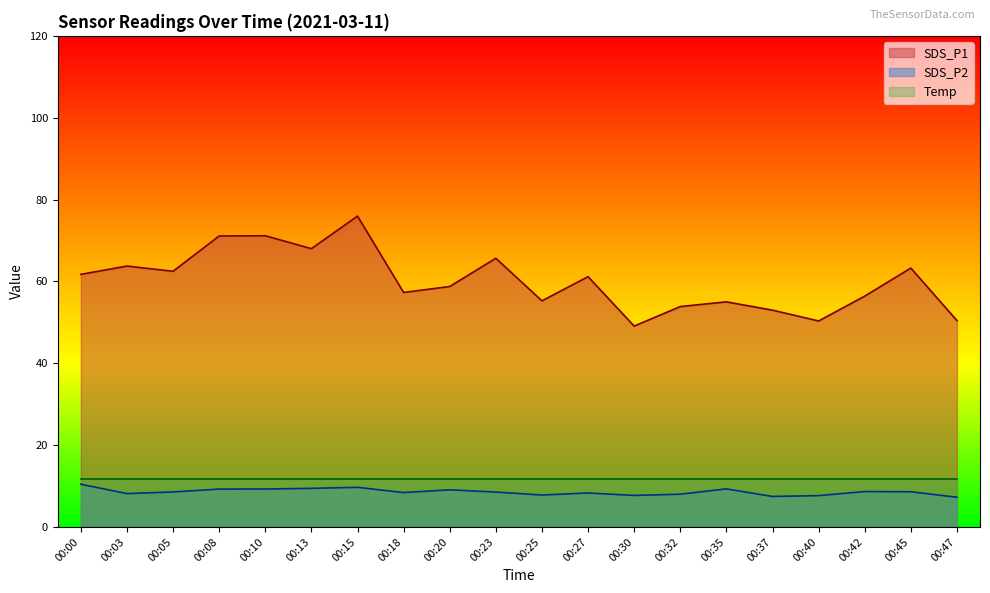

The SDS_P1 series shows 27.0 at 00:42. True or false?

False